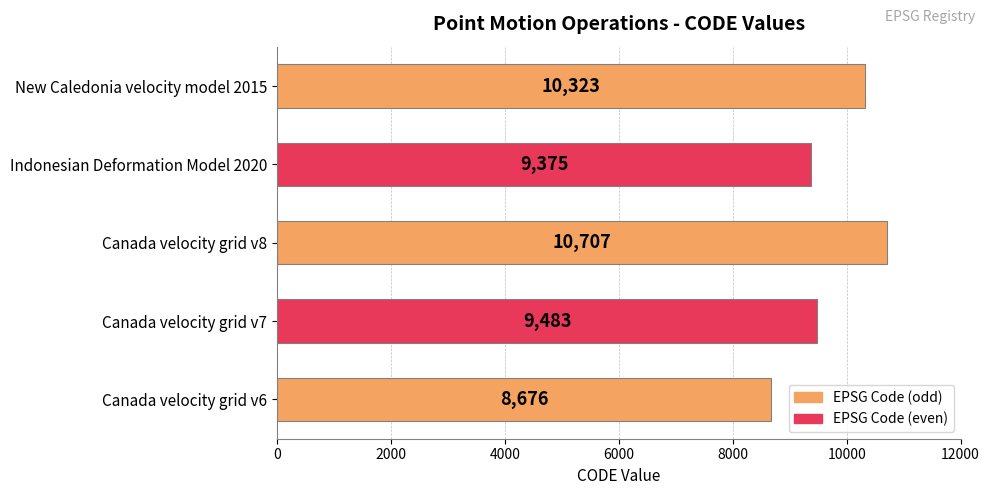

Where is the data nearest to the value 9691?

Canada velocity grid v7